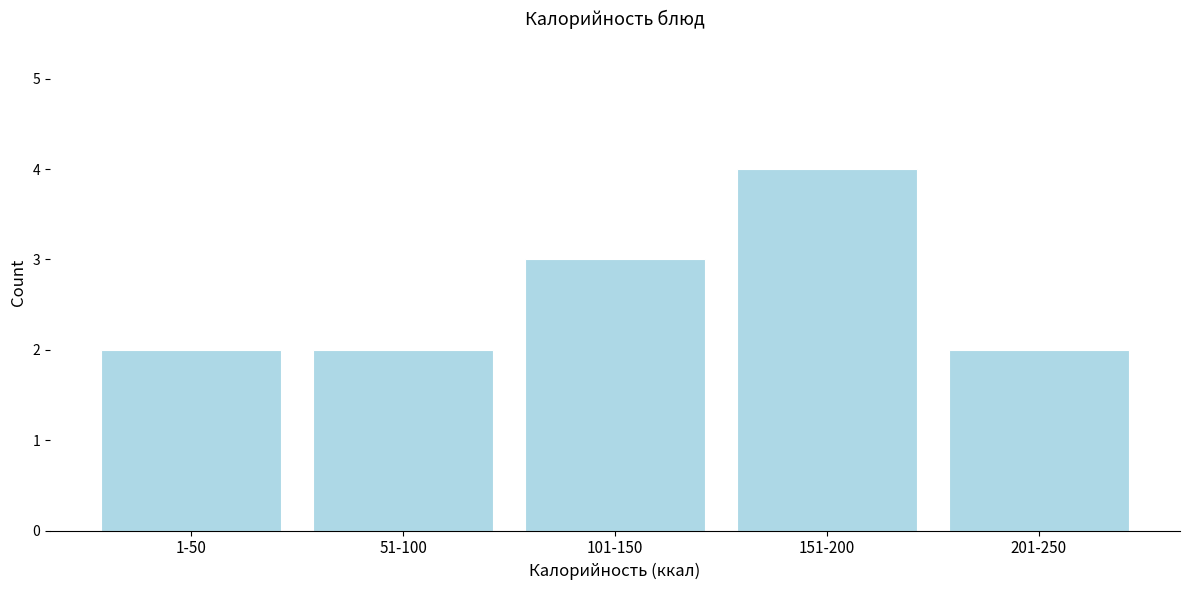

Reading left to right, what are all the values shown in this chart?

2	2	3	4	2